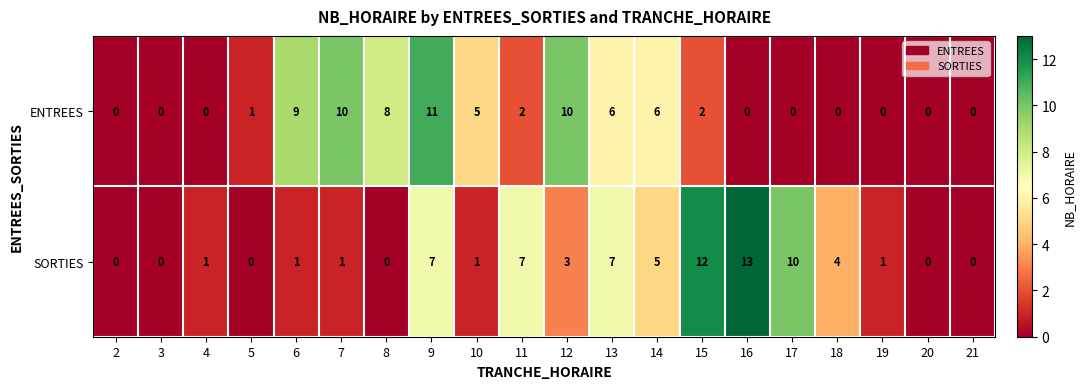

List the series in order of their overall mean, highest first.

SORTIES, ENTREES